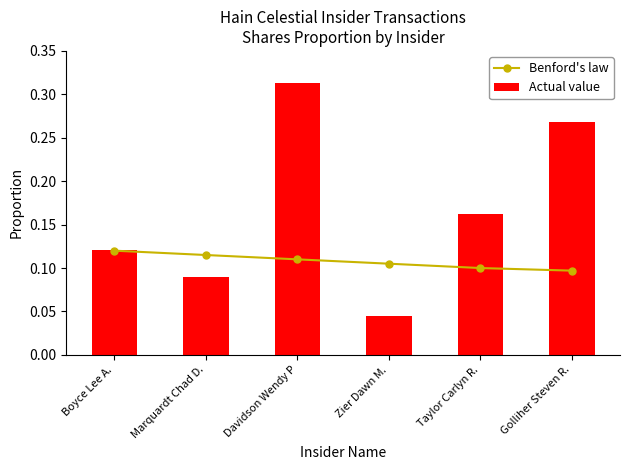

Reading left to right, list all the values displayed in this chart.

Benford's law: 0.1	0.1	0.1	0.1	0.1	0.1
Actual value: 0.1	0.1	0.3	0.0	0.2	0.3